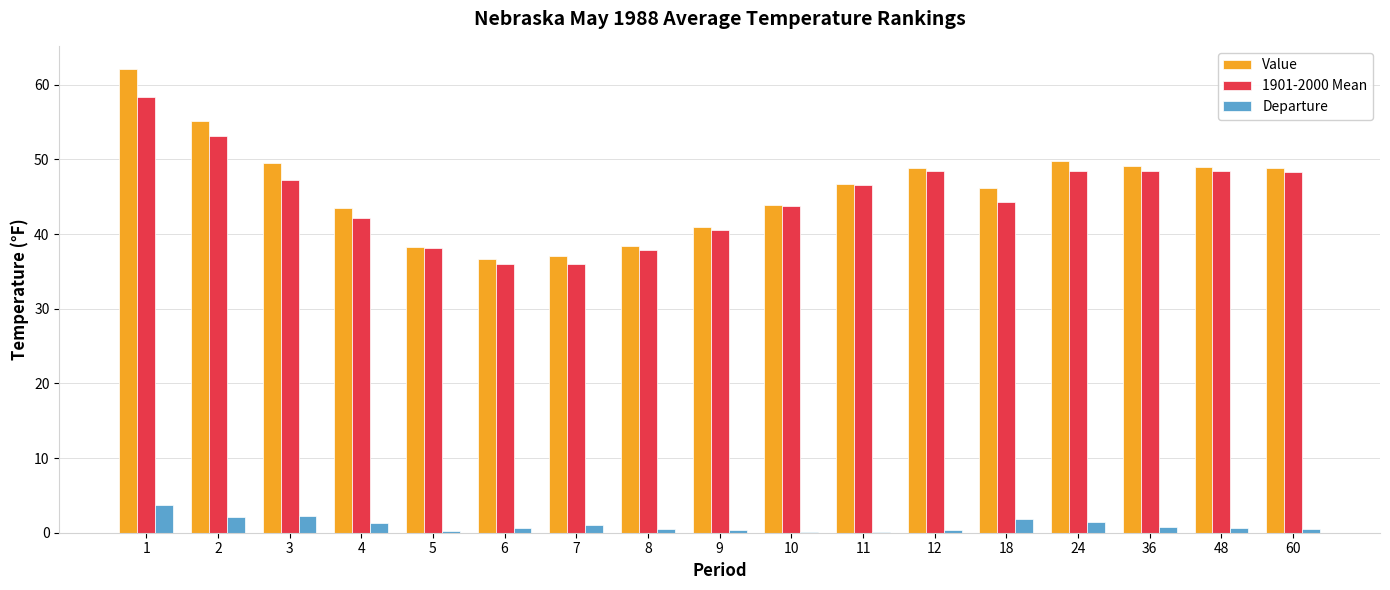

At which label does 1901-2000 Mean reach its peak?

1